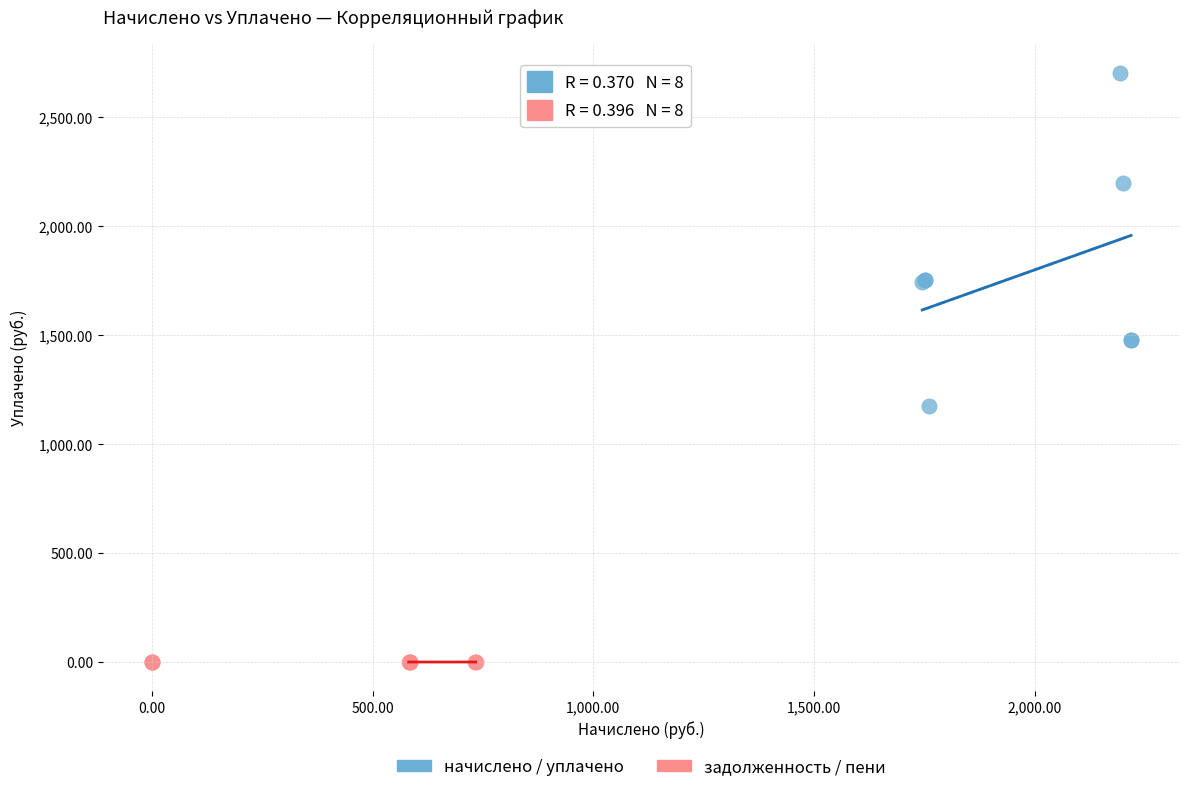

Which series has the widest spread of Y values?

начислено / уплачено